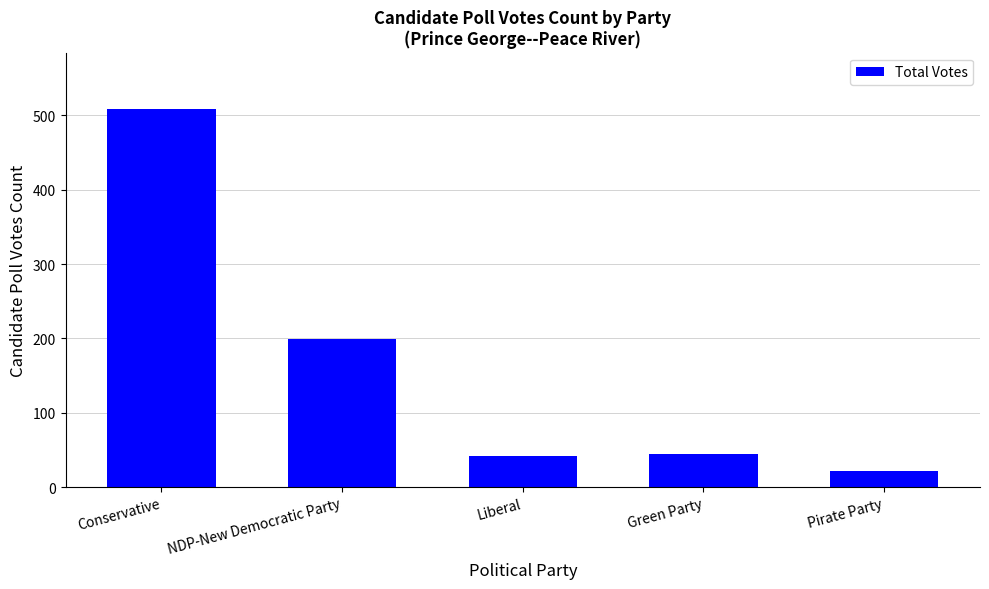

Are the bars grouped side by side (vs. stacked)?

No